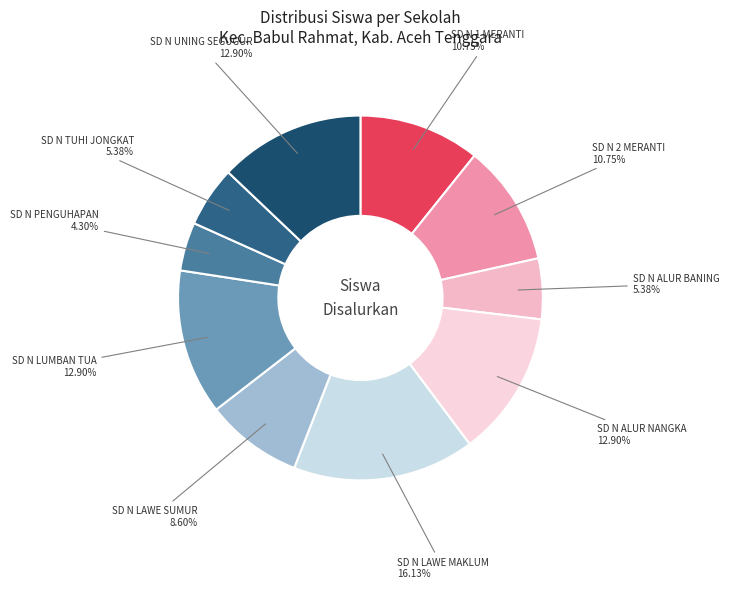

Which slice is the largest?

SD N LAWE MAKLUM